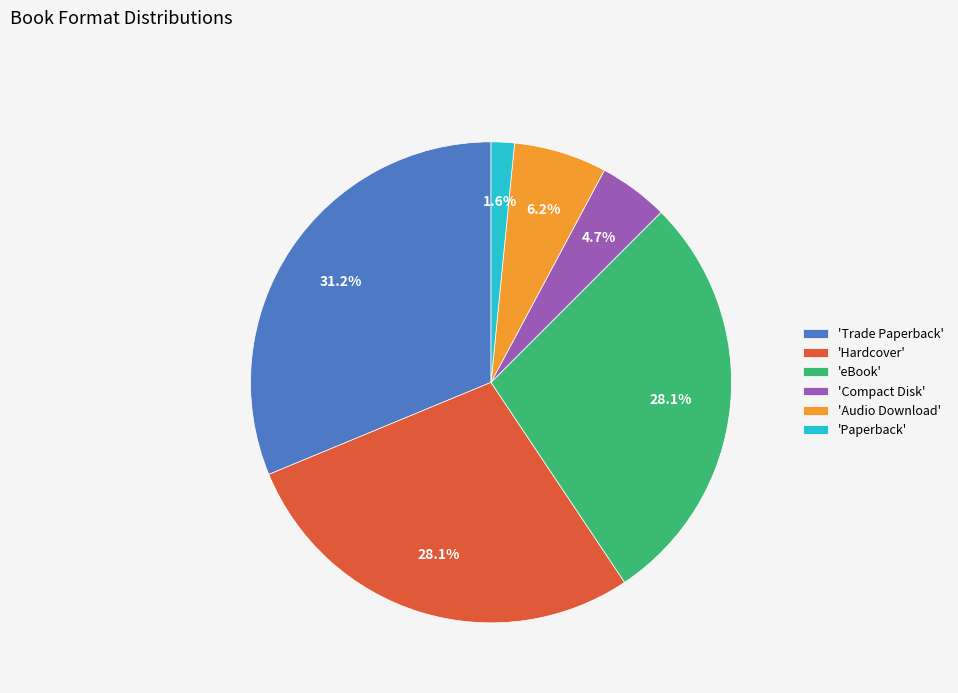

How many slices are in this pie chart?

6